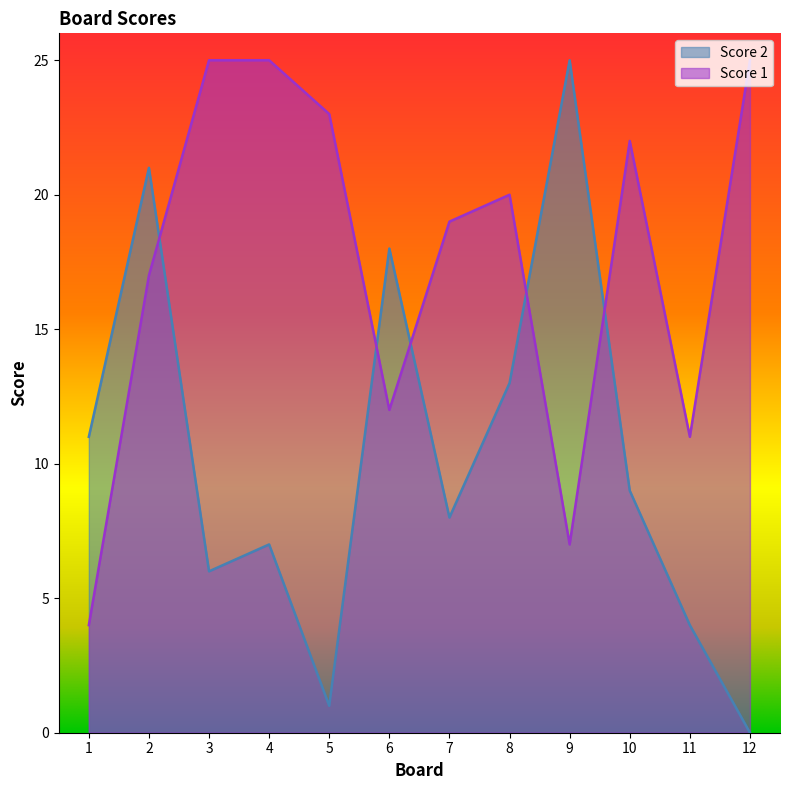

Between 5 and 6, which series saw the biggest shift?

Score 2